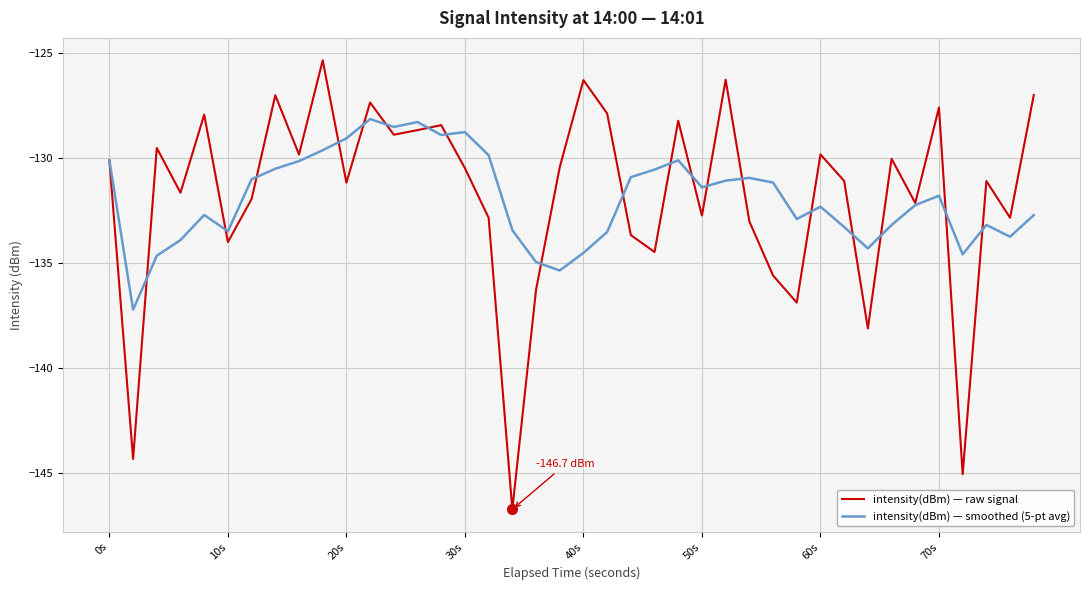

Which series has the largest range (max minus min)?

intensity(dBm) — raw signal